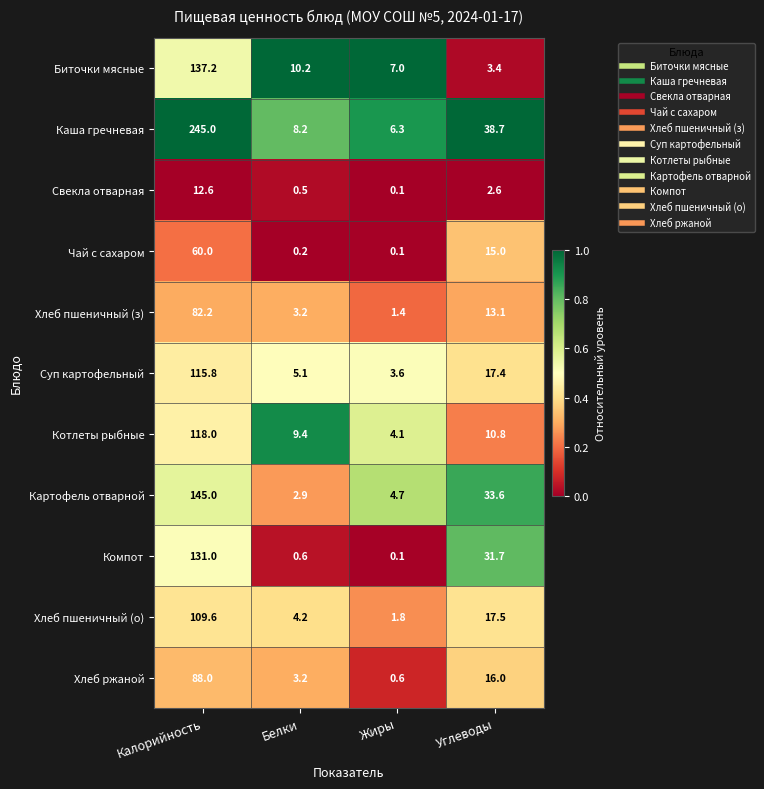

Which category has the highest value across all series?

Калорийность